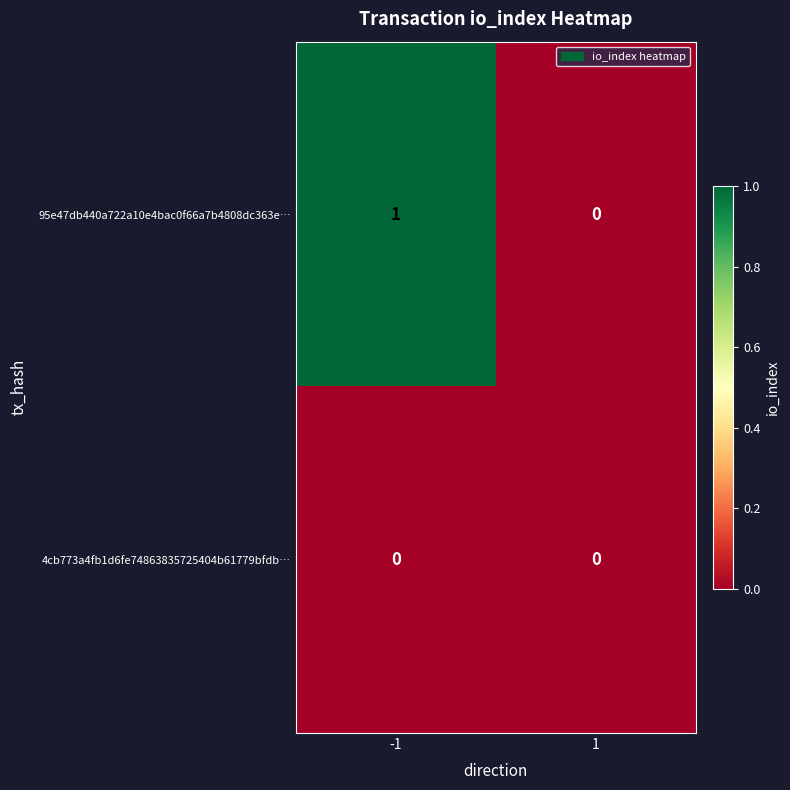

Reading left to right, transcribe all the data shown in this chart.

95e47db440a722a10e4bac0f66a7b4808dc363e…: 1	0
4cb773a4fb1d6fe74863835725404b61779bfdb…: 0	0